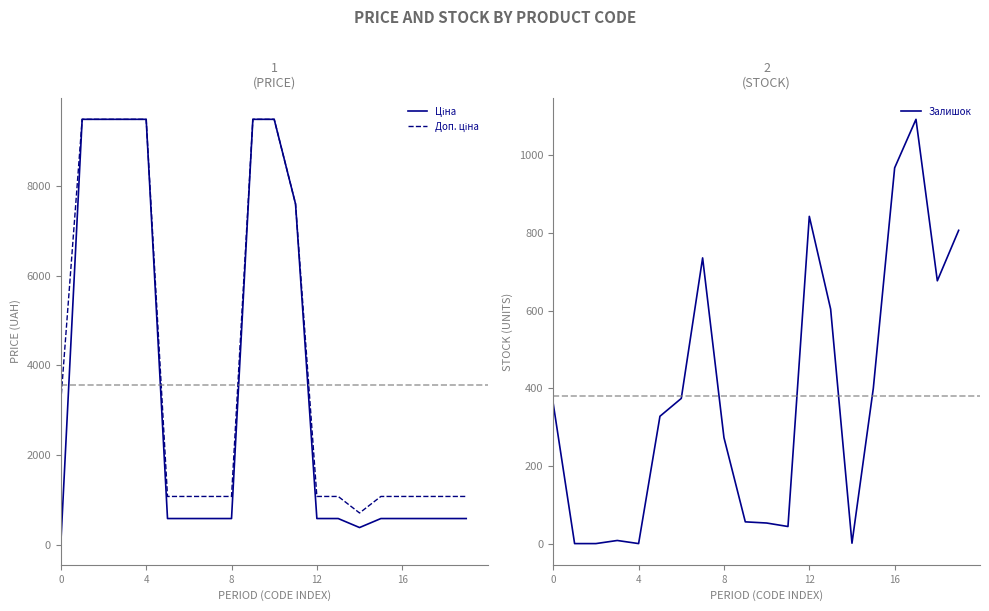

Count the number of categories in the chart.

20